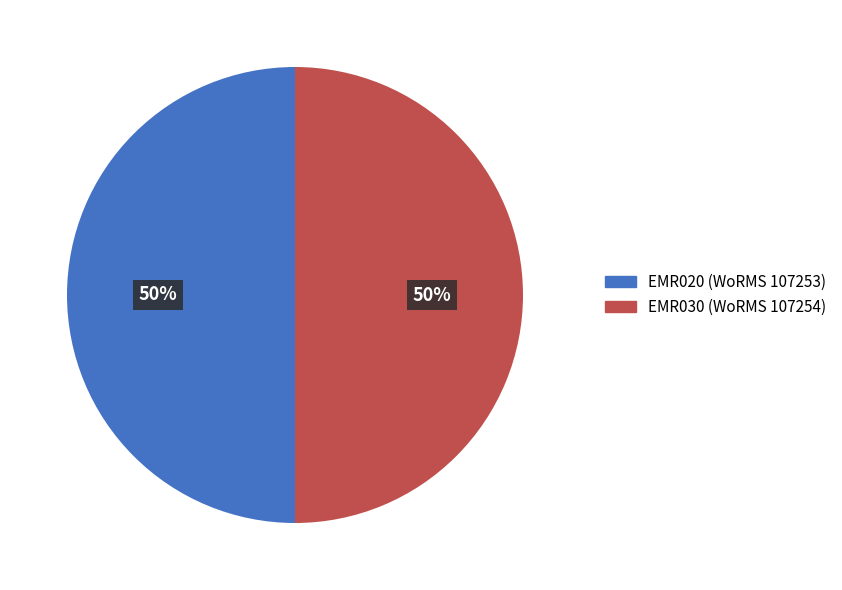

What percentage is the EMR020 slice, to the nearest percent?

50%